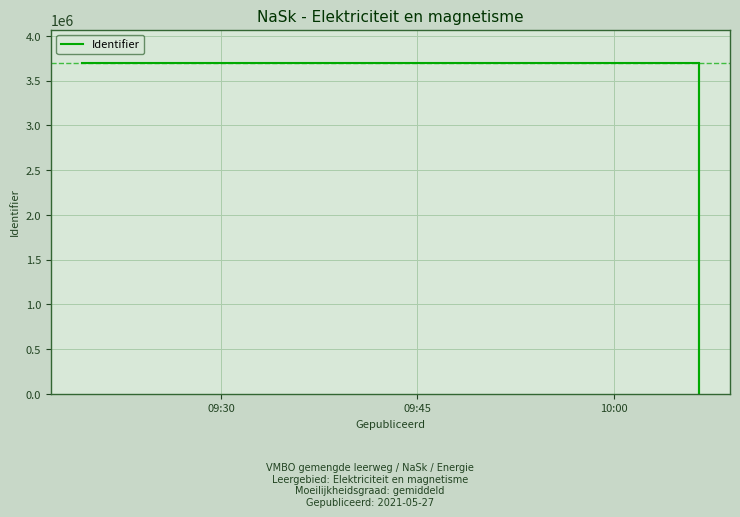

What is the average value?

3171478